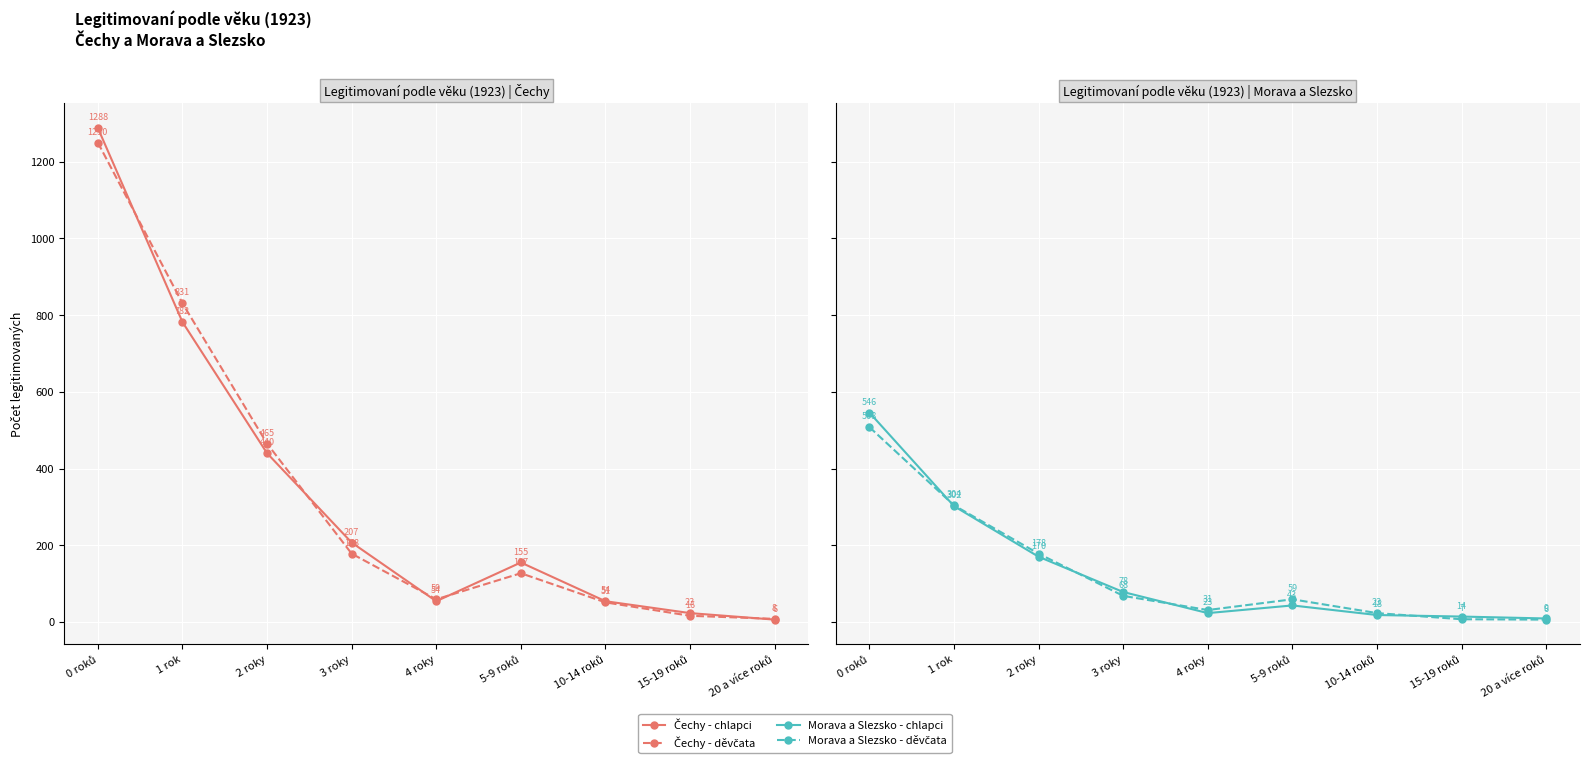

Is it true that Čechy - děvčata equals 18 at 4 roky?

False